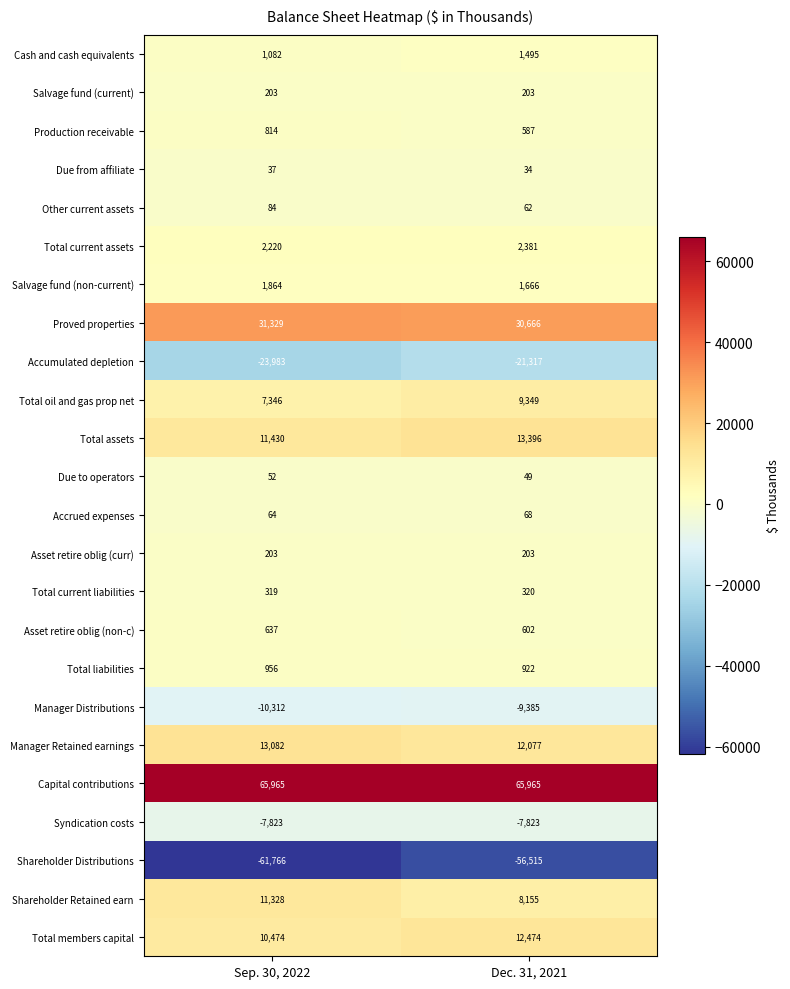

The Due from affiliate series shows 8 at Sep. 30, 2022. True or false?

False